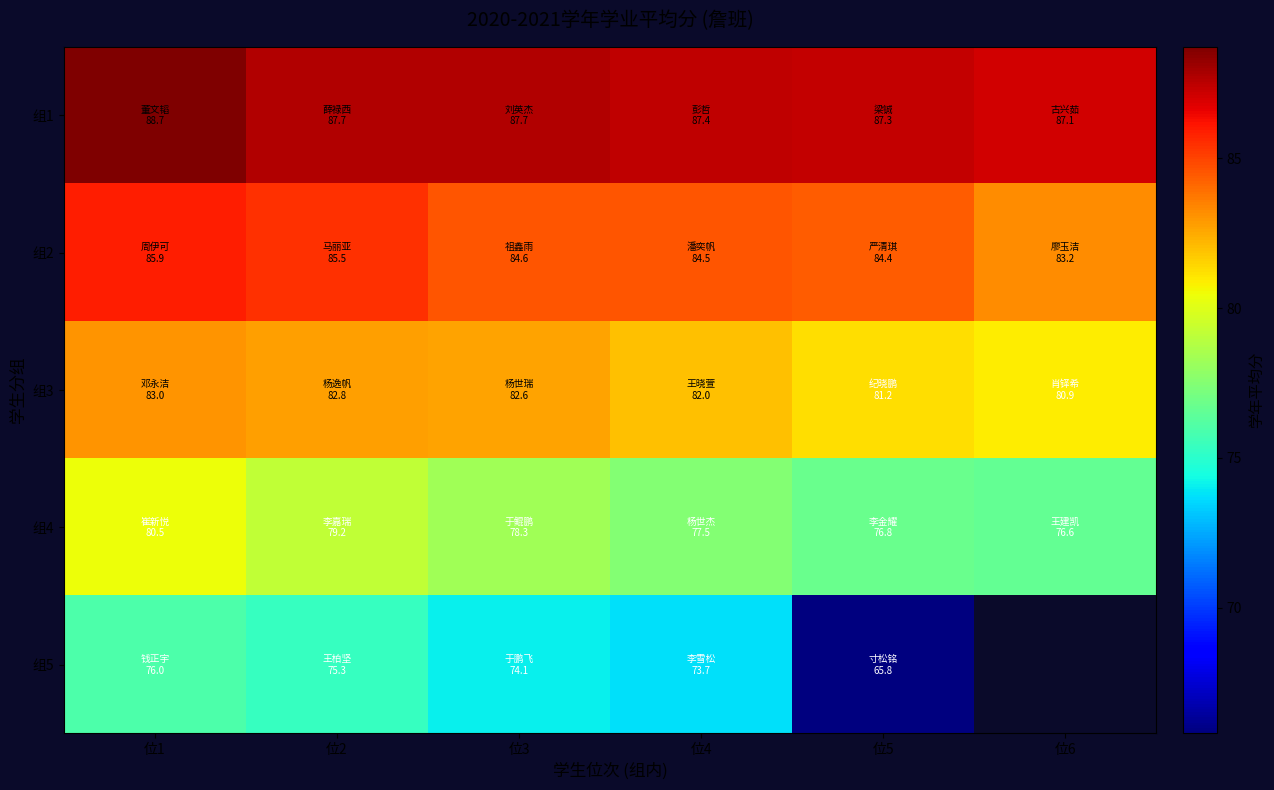

What is the total value across all series at 位1?

414.0